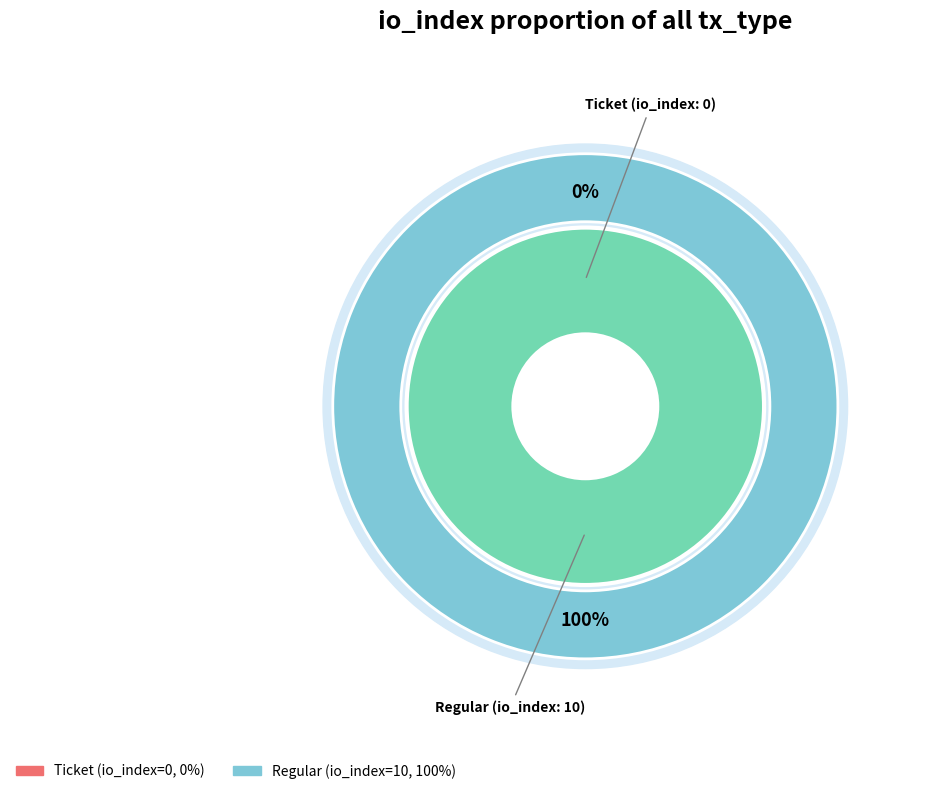

Count the number of slices in the pie.

2